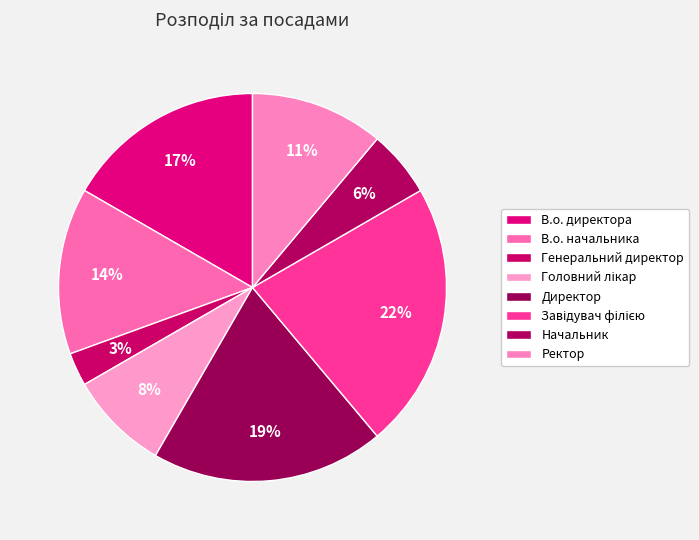

What percentage is the Ректор slice, to the nearest percent?

11%